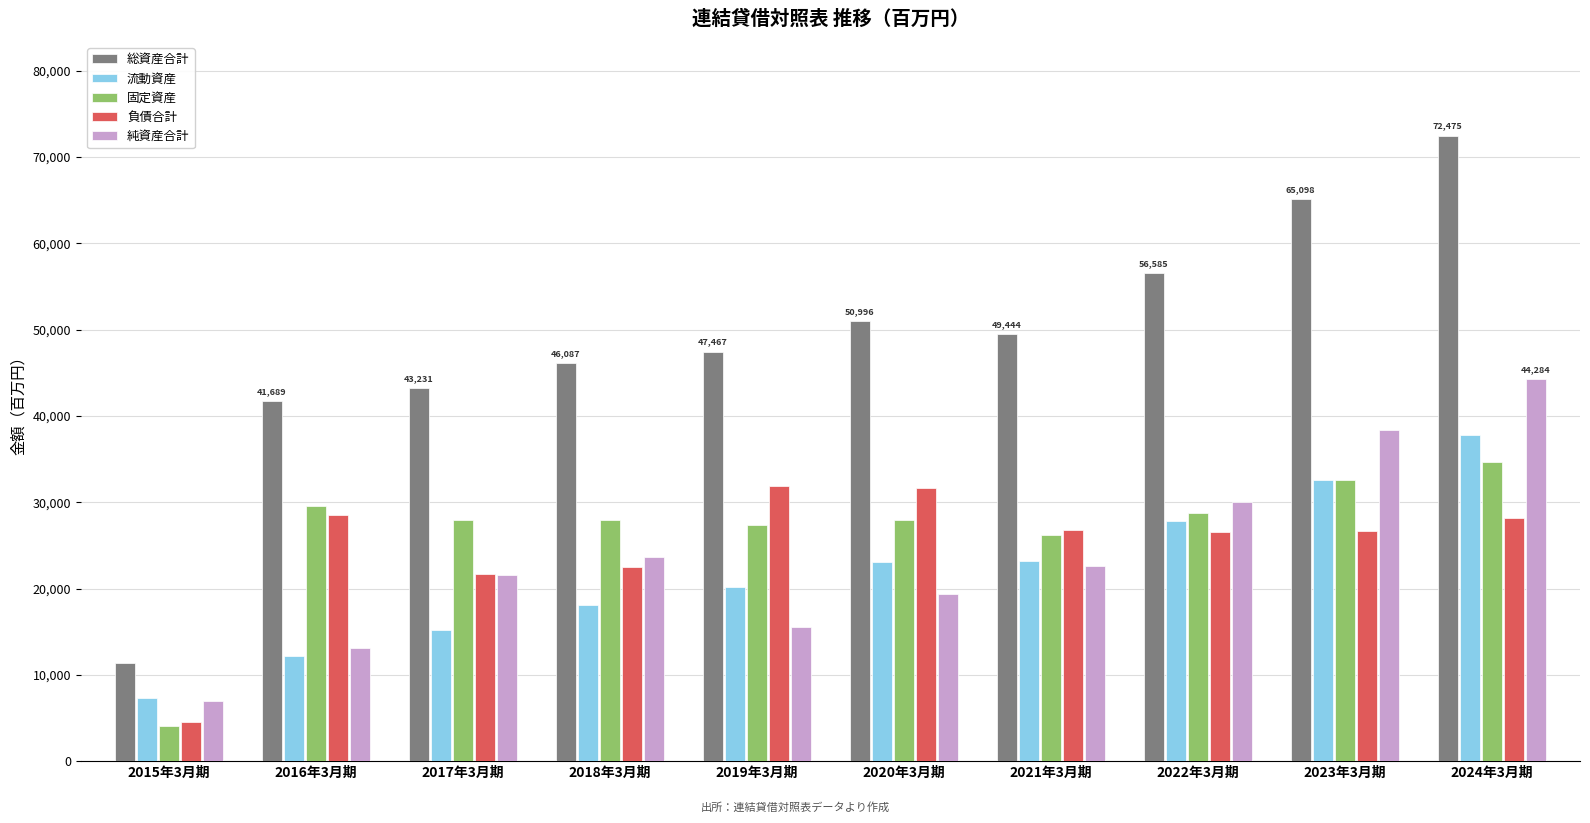

What is the total value across all series at 2022年3月期?

169755